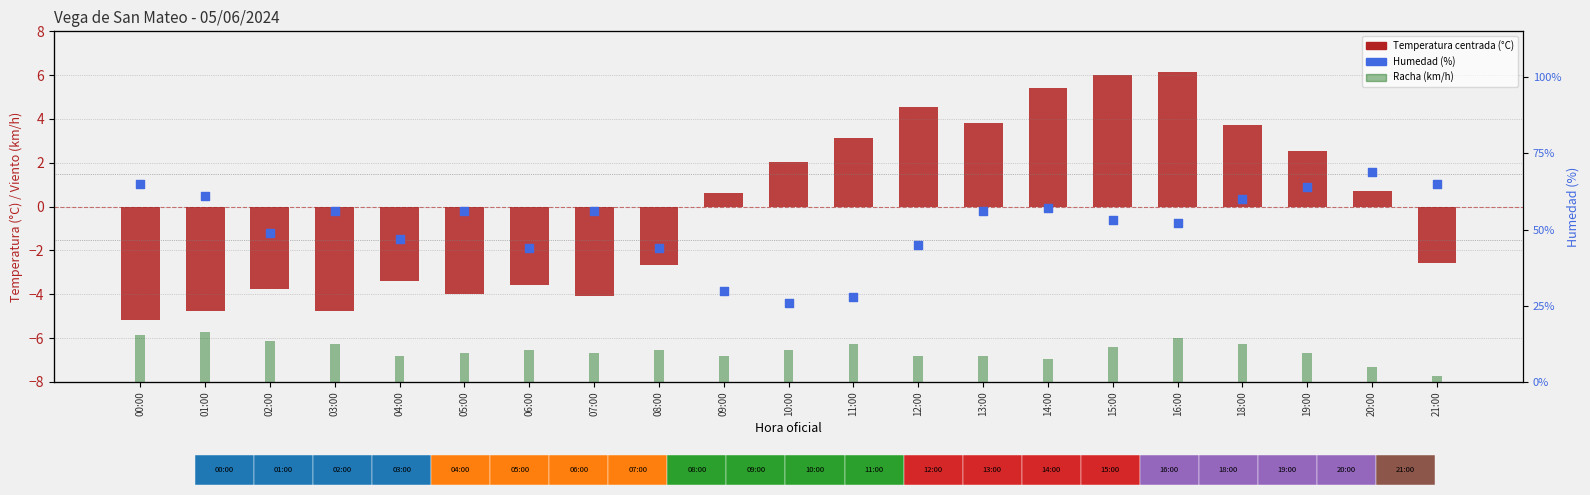

Which series contains the lowest Y value?

Temperatura centrada (°C)